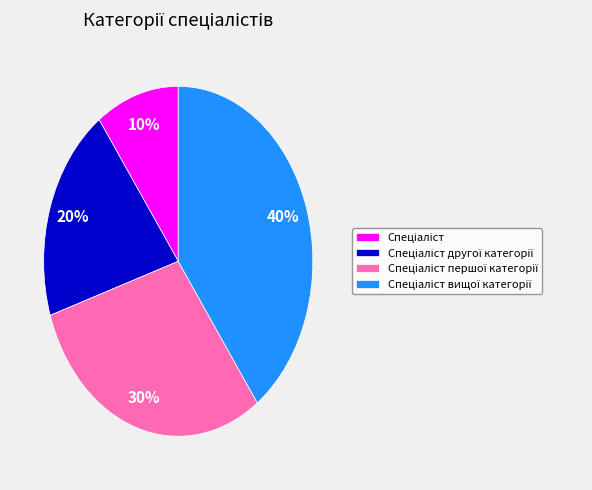

Does any single category account for the majority?

No